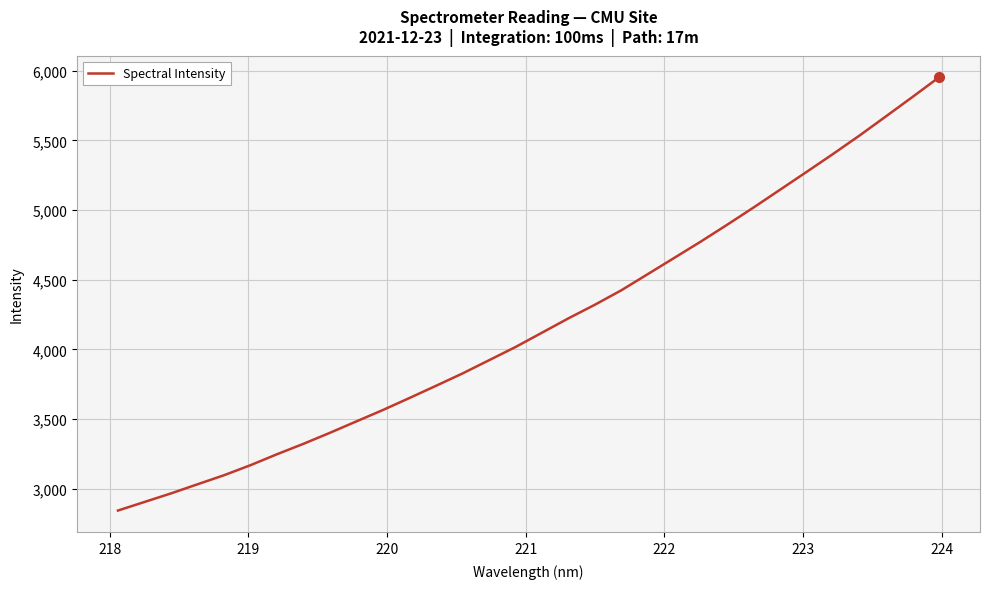

What is the greatest value displayed?

5952.1